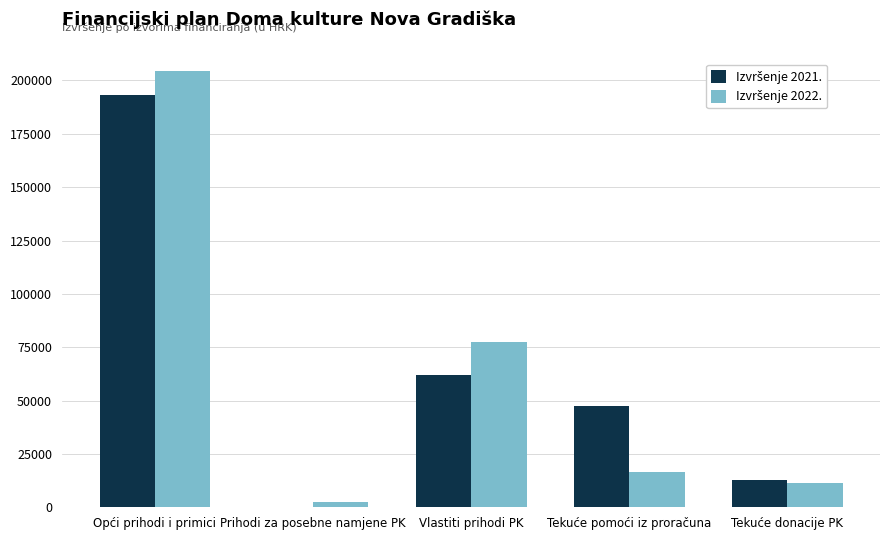

Which label corresponds to the largest value in the chart?

Opći prihodi i primici